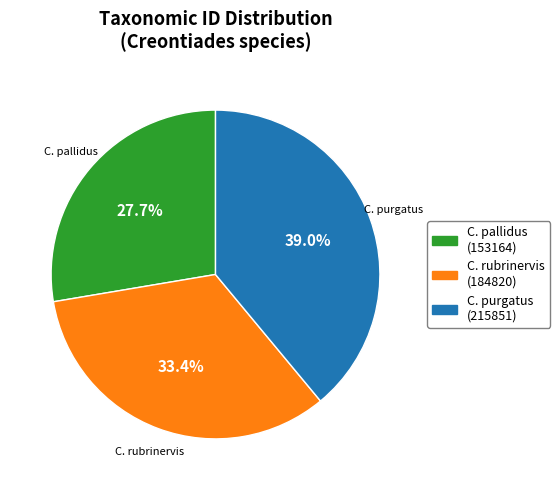

What percentage is NOT represented by C. rubrinervis?

66.6%